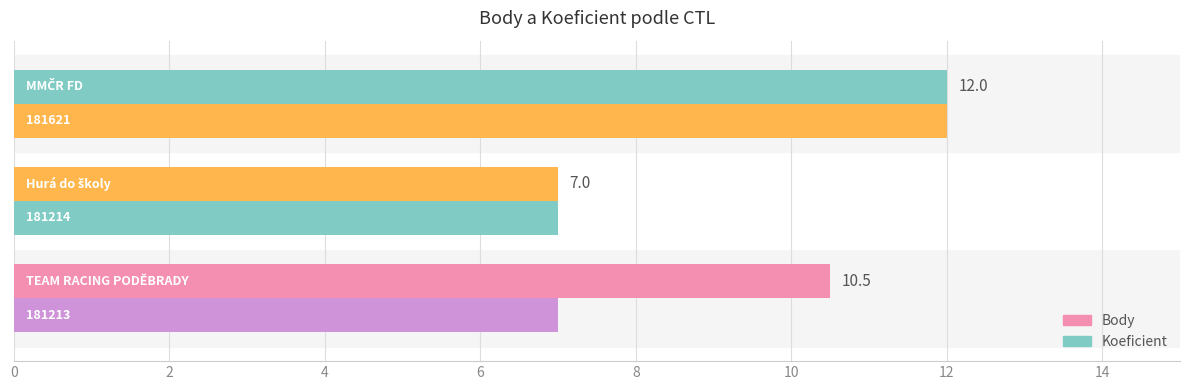

Which category has the lowest value across all series?

2